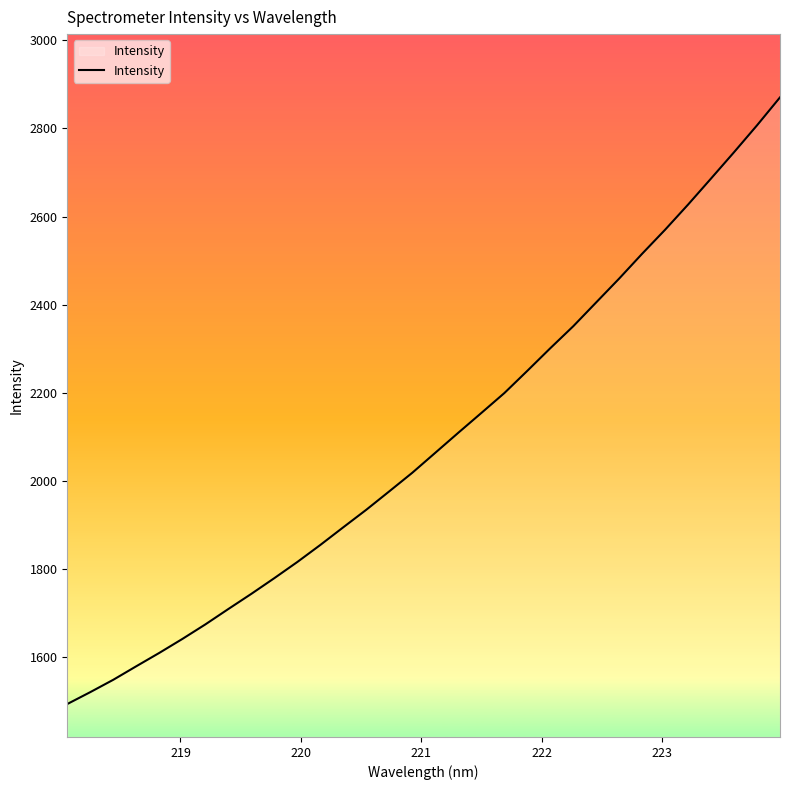

What is the difference between the maximum and minimum values?

1375.9